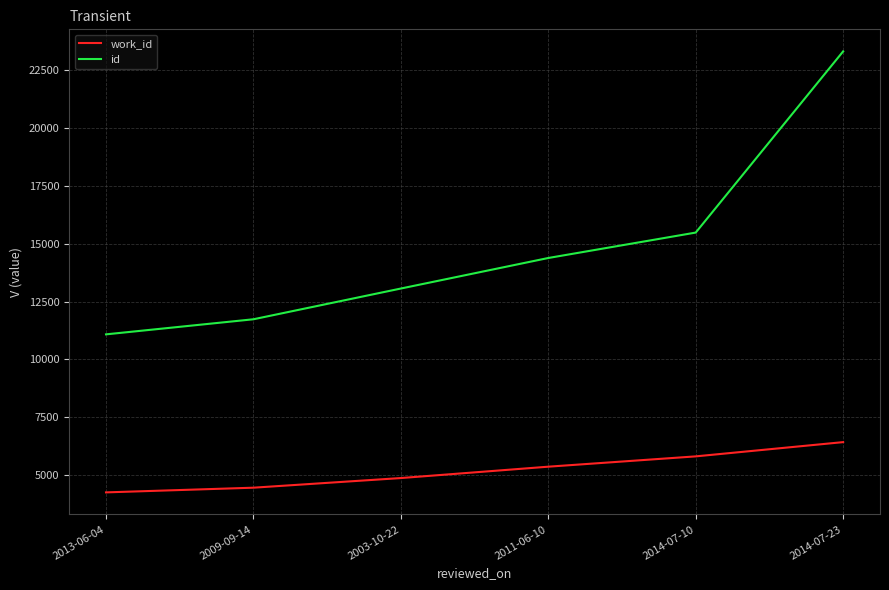

How many distinct data groups are displayed?

2